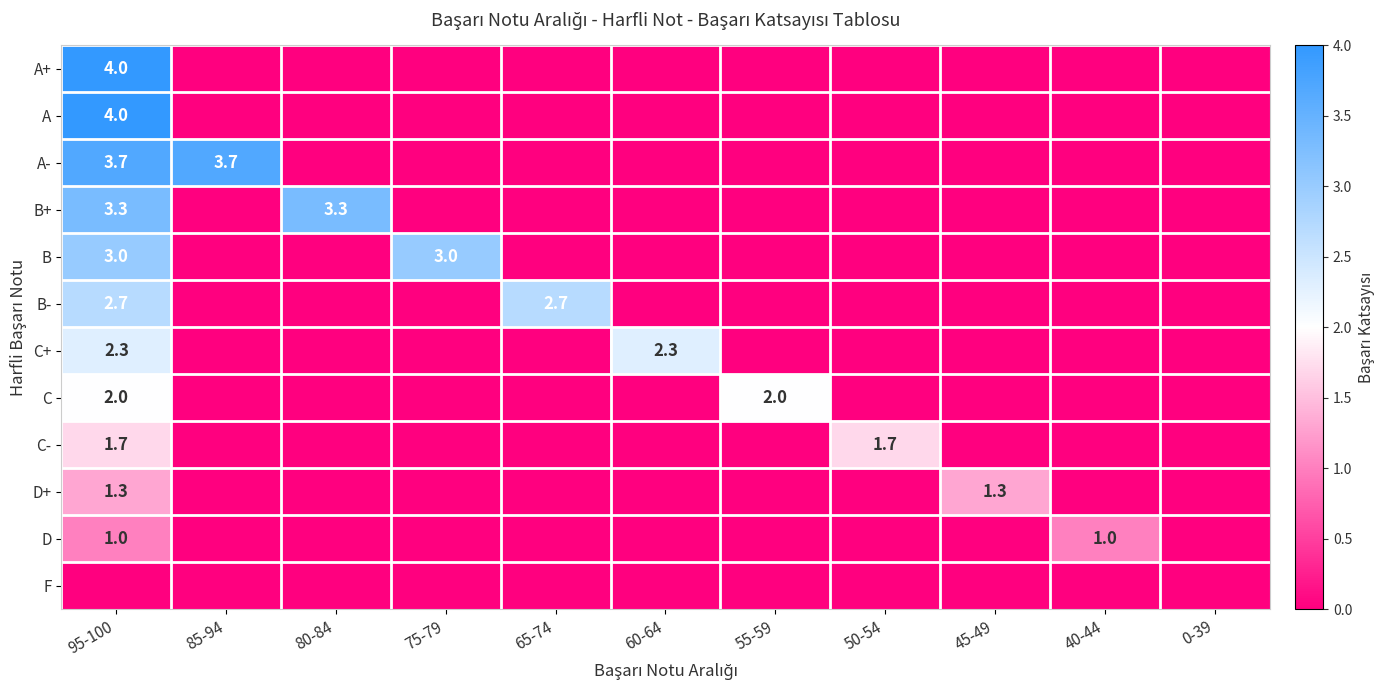

What is the spread (max minus min) of values at 95-100?

4.0